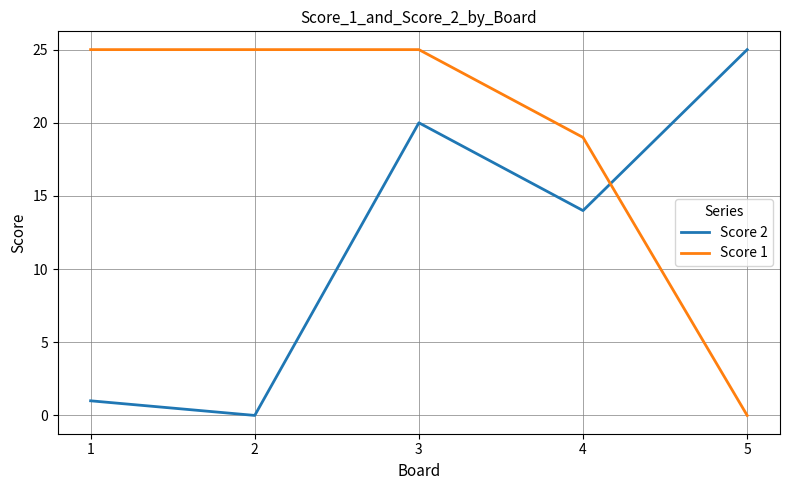

Does the chart display data point markers on the line(s)?

No